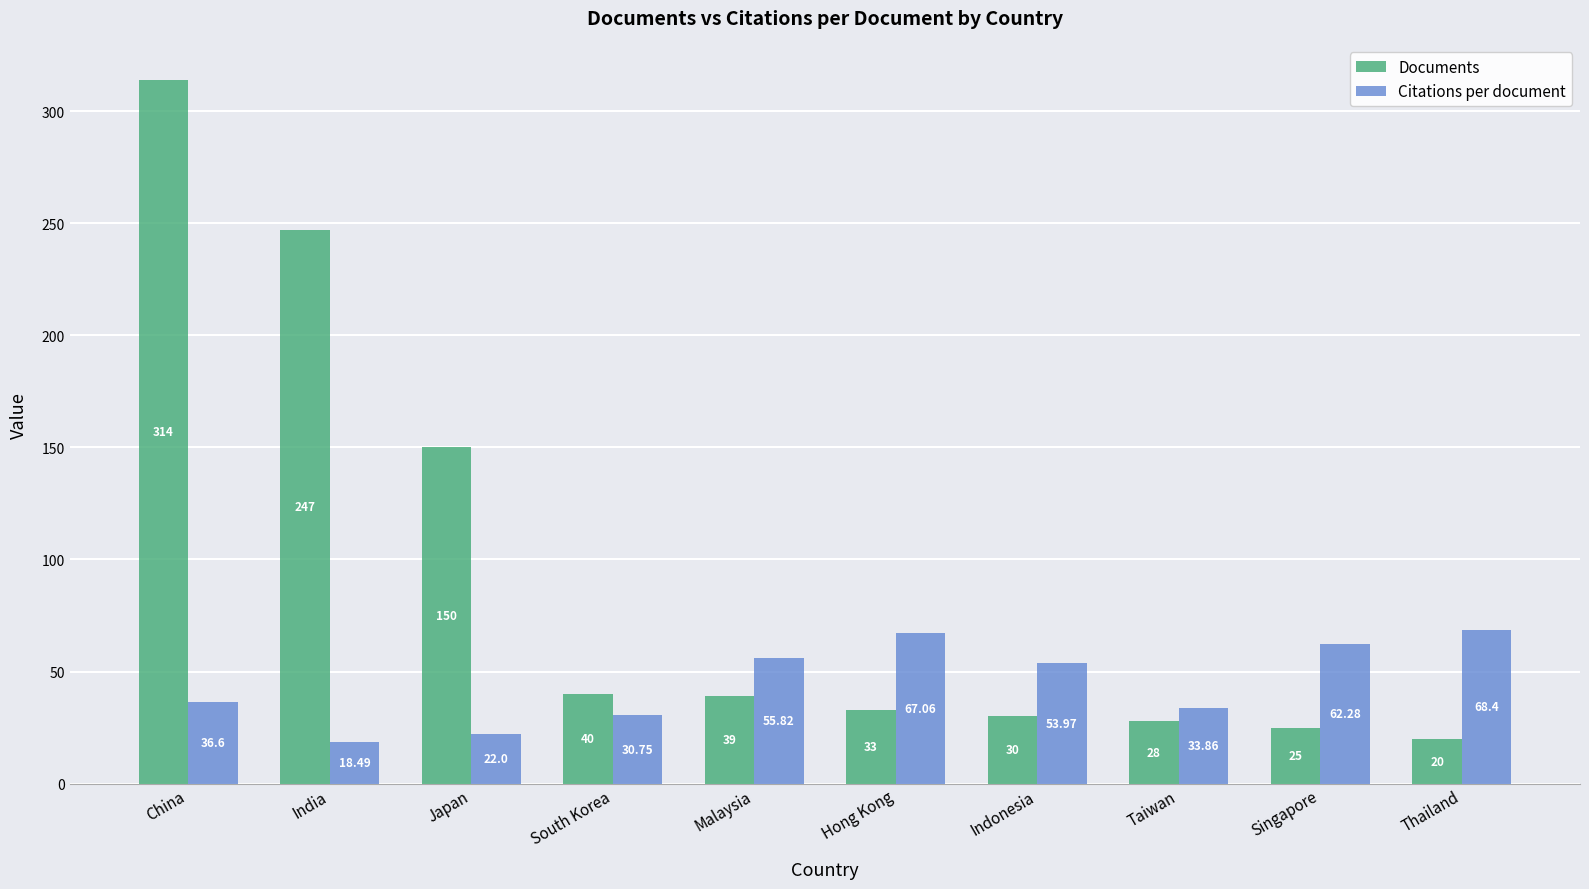

Which series has the widest spread of values?

Documents